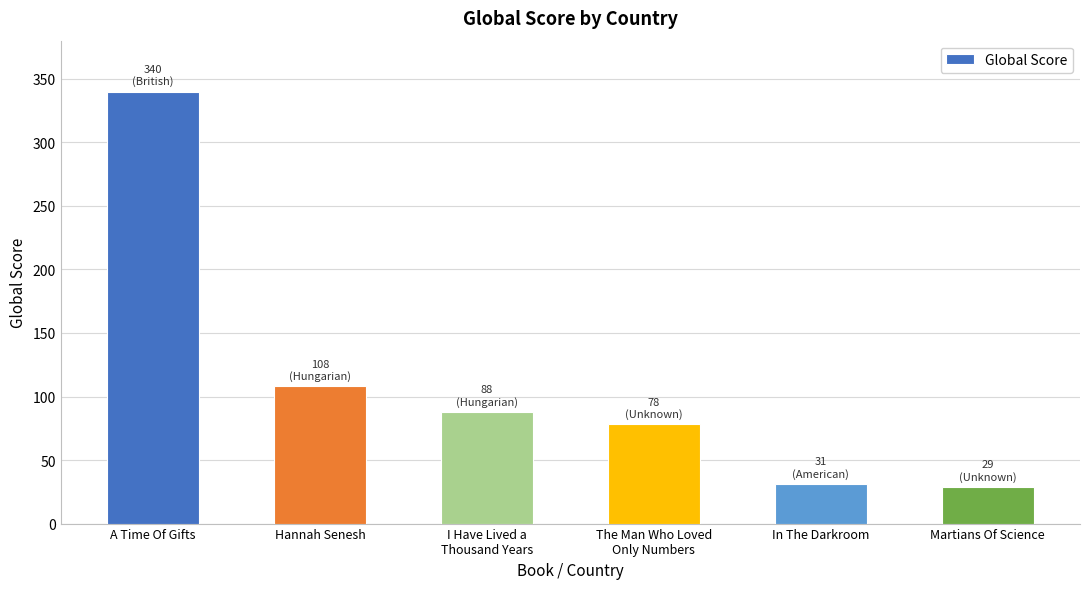

What is the average value?

112